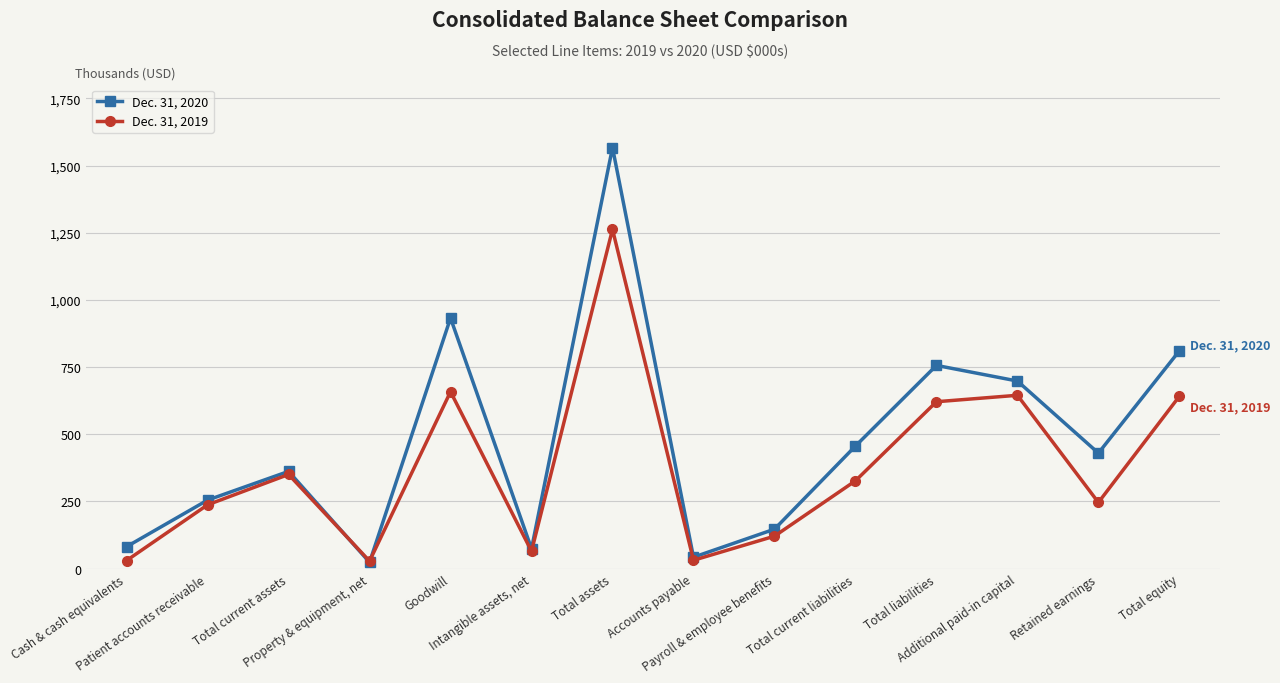

Which category has the highest value across all series?

Total assets